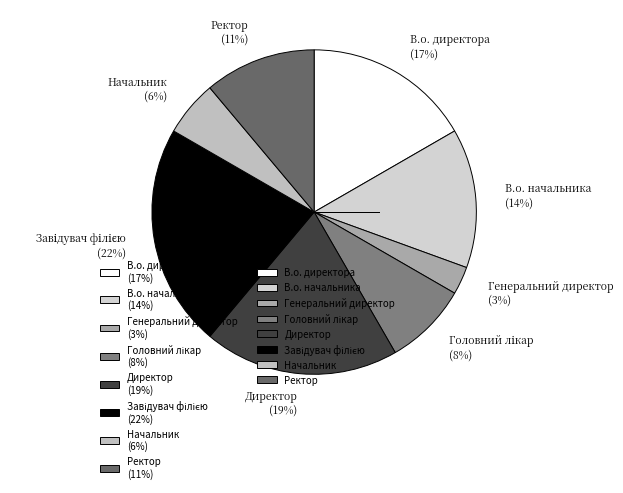

The Начальник slice represents 6% of the pie. True or false?

True